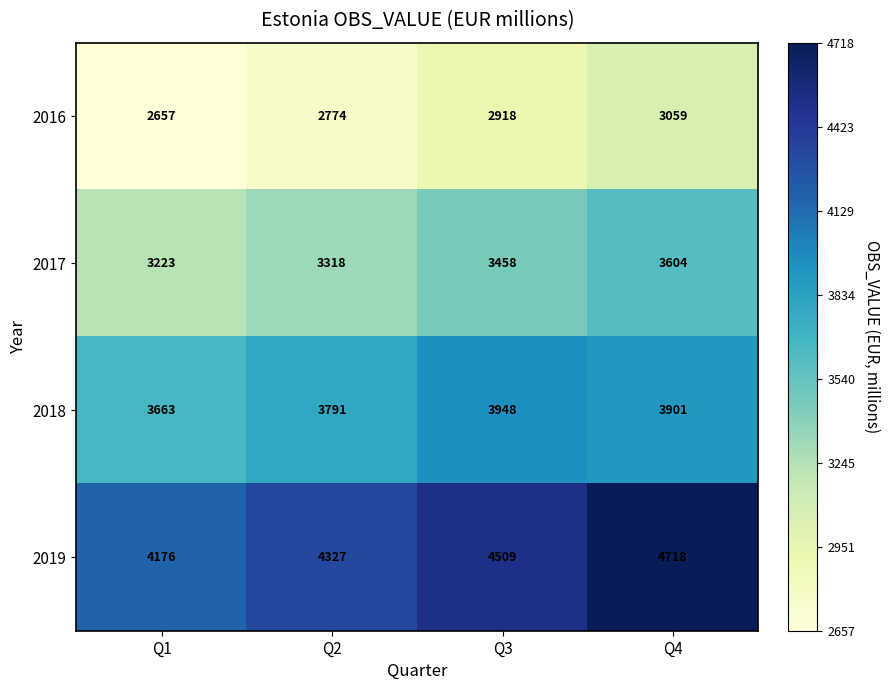

True or false: 2016 has a value of 2657 at Q1.

True